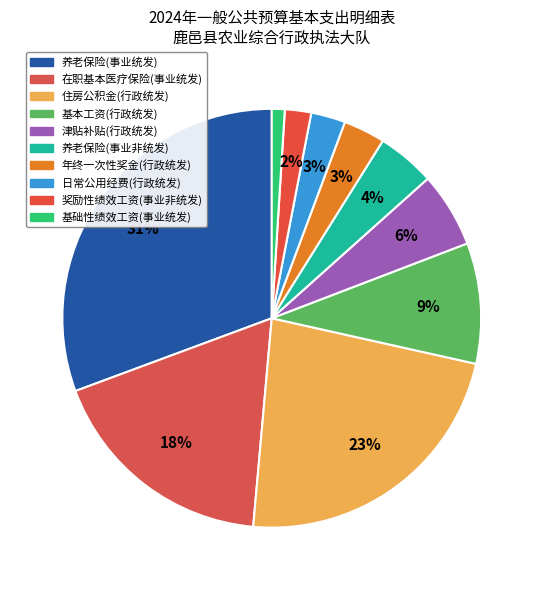

Which slice is the smallest?

基础性绩效工资(事业统发)